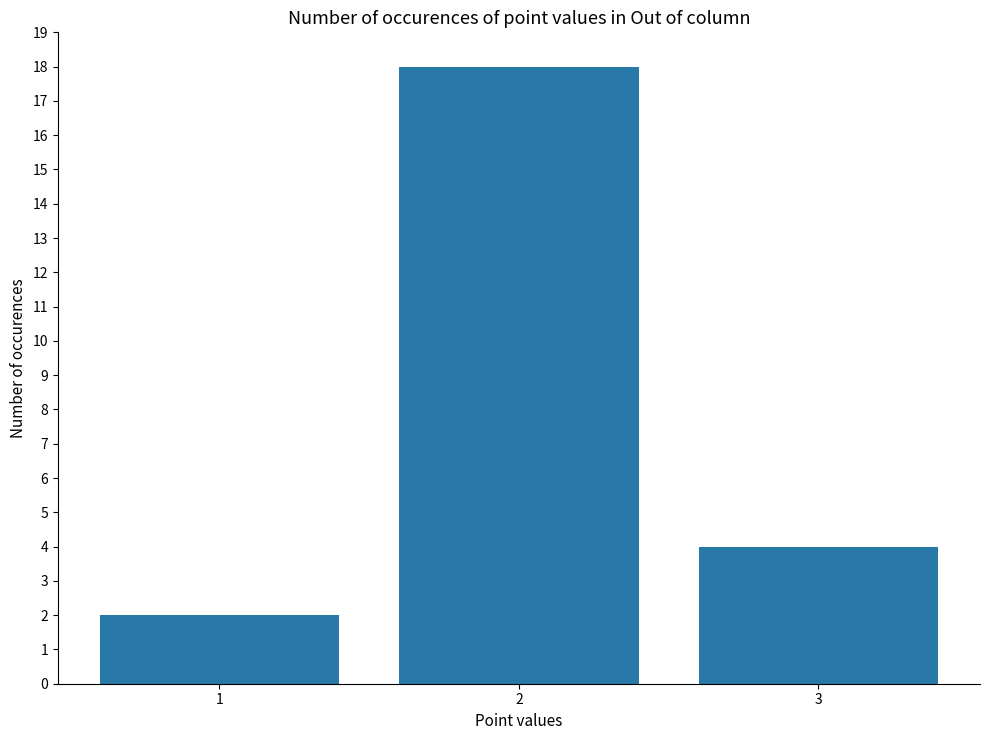

Reading left to right, transcribe all the data shown in this chart.

1=2	2=18	3=4